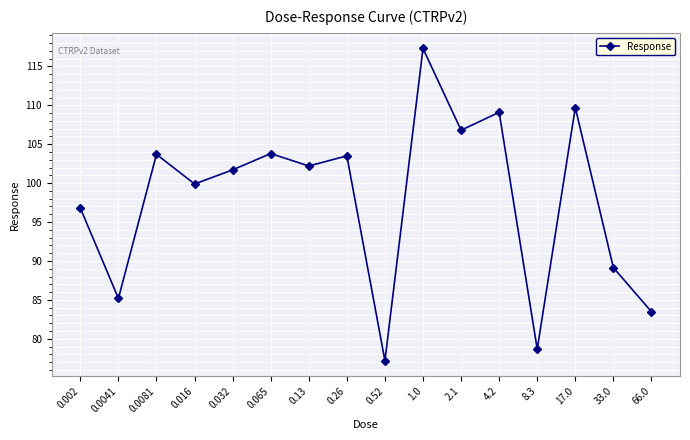

How many points are higher than both their immediate neighbors (excluding endpoints)?

6